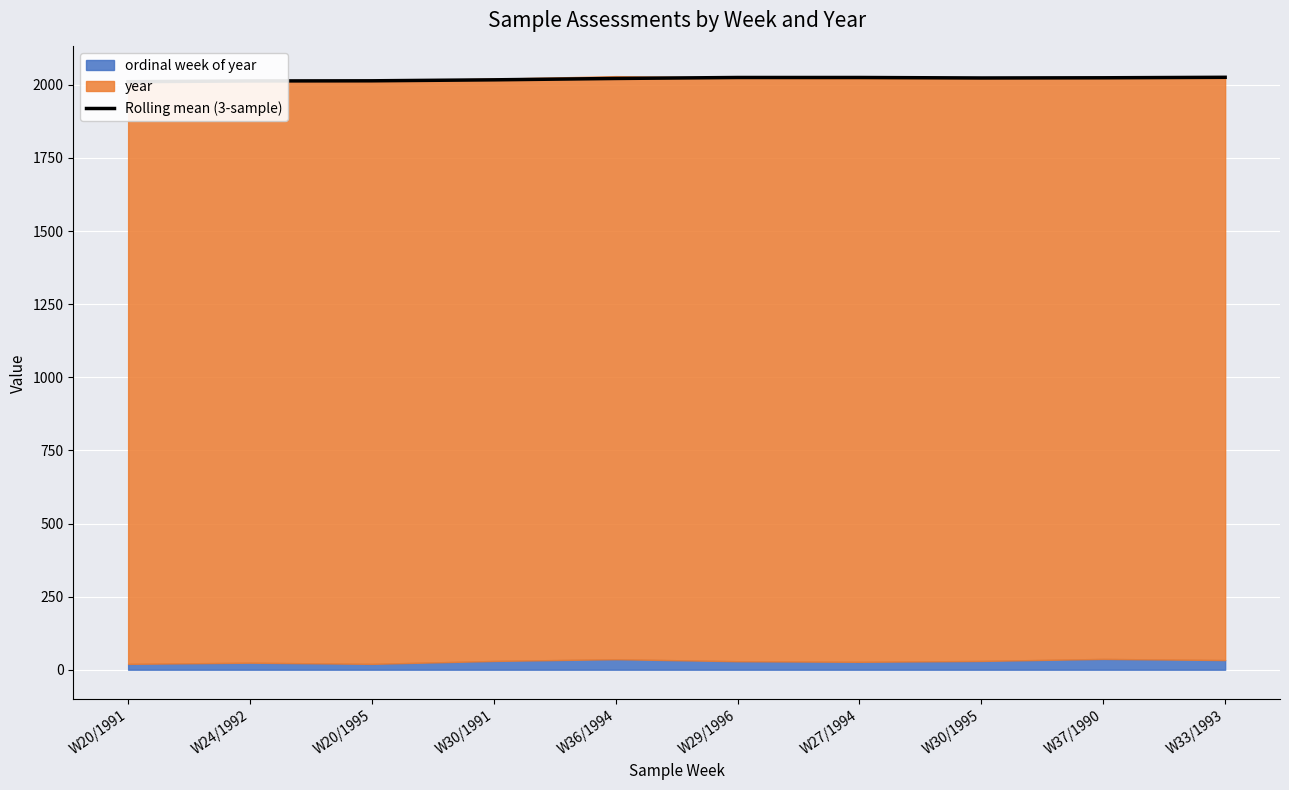

What is the average value?

2020.2